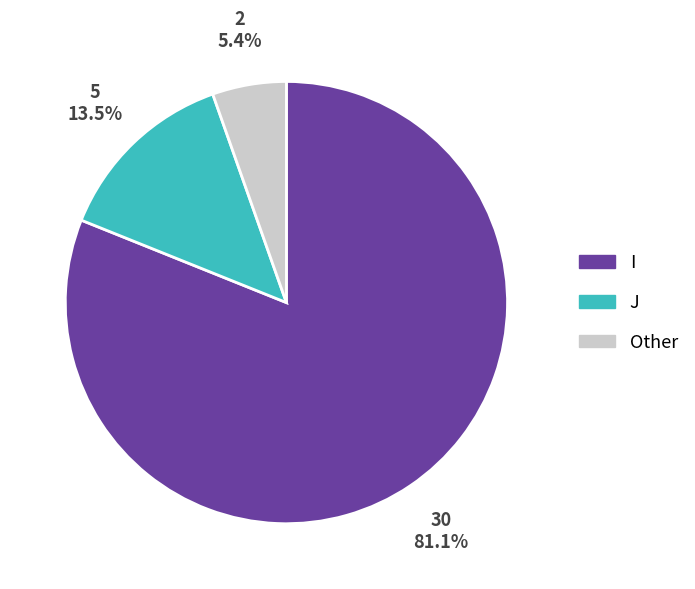

Do Other and I together represent more than half of the pie?

Yes